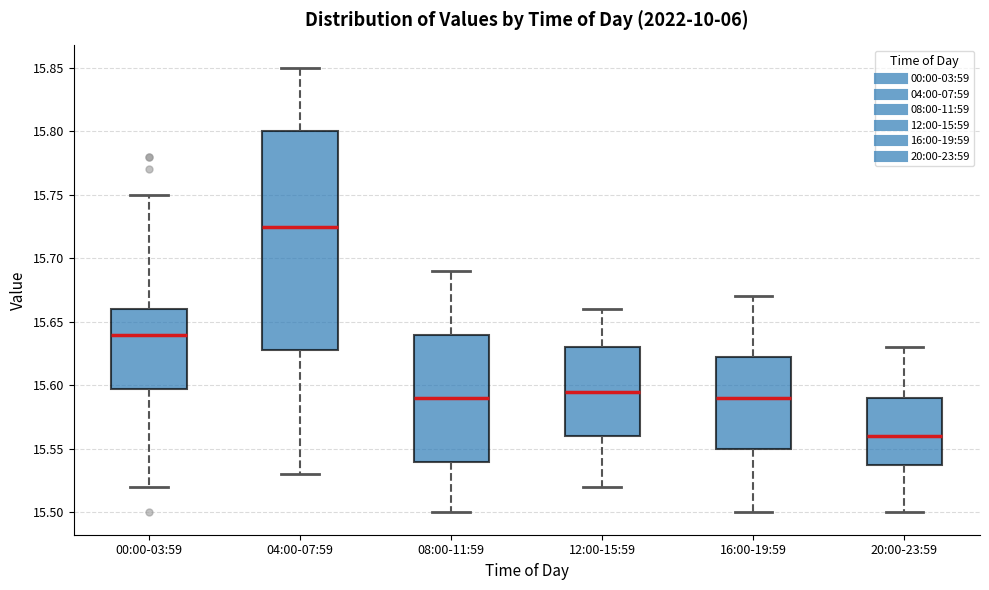

Which box is the tallest, from its lower edge to its upper edge?

04:00-07:59